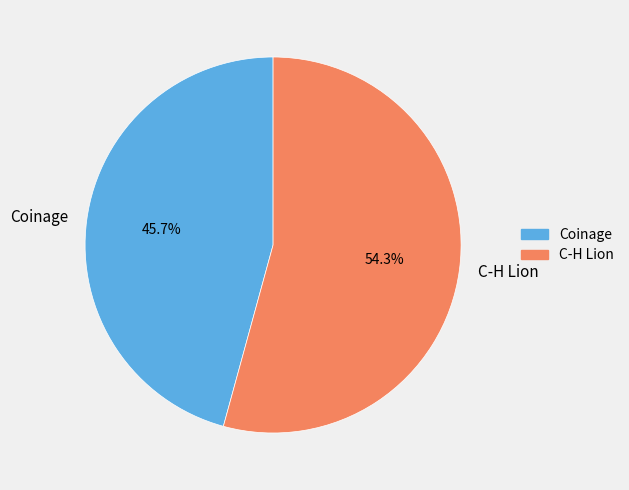

What percentage is NOT represented by C-H Lion?

45.7%